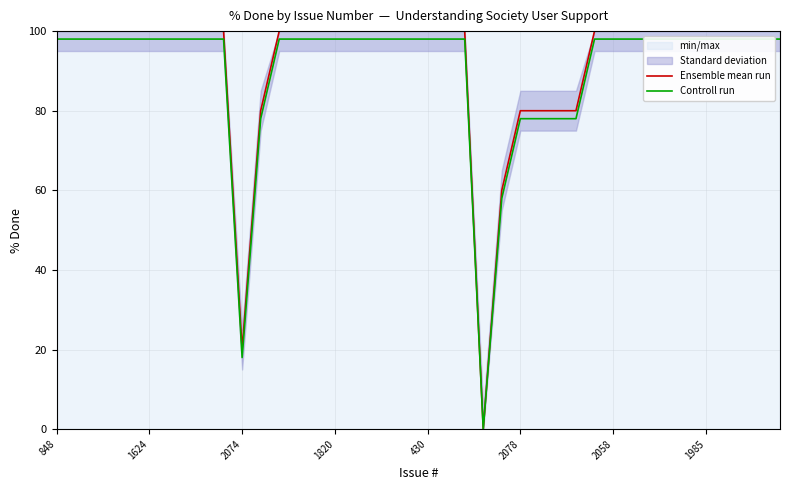

How many values in Ensemble mean run are above zero?

39